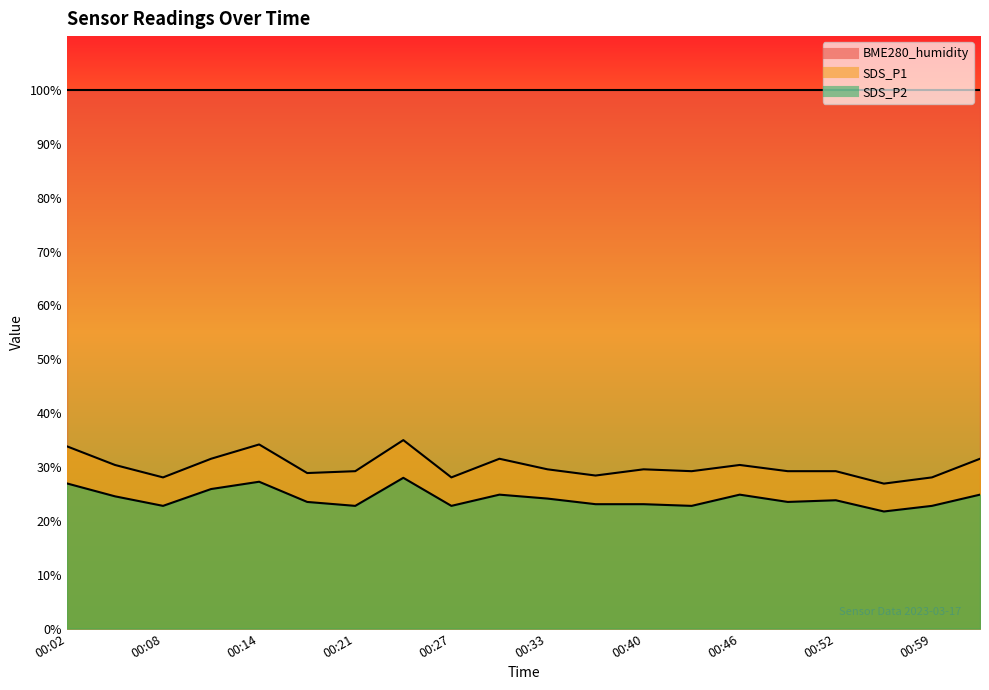

At which category does SDS_P2 reach its first local peak?

00:14